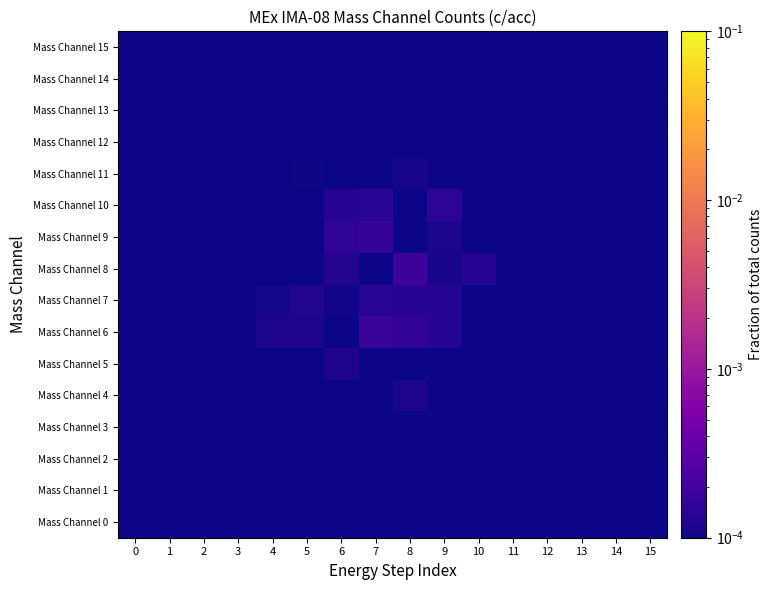

Which series has the largest range (max minus min)?

Mass Channel 8